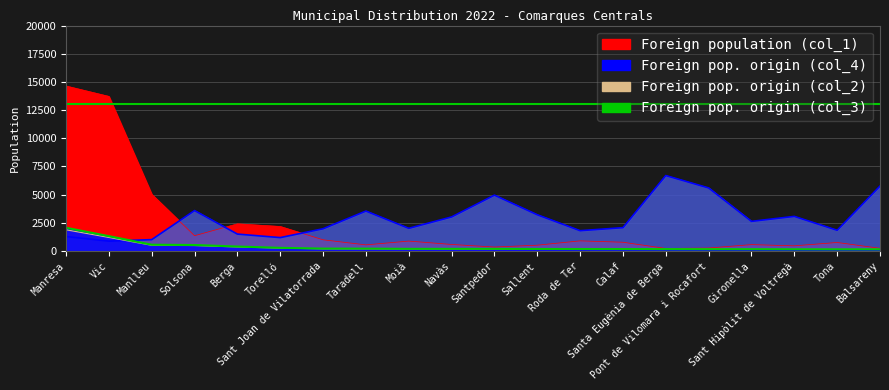

What is the approximate value of Foreign population of selected origin (col_4) at Pont de Vilomara i Rocafort, to the nearest 10?

5600